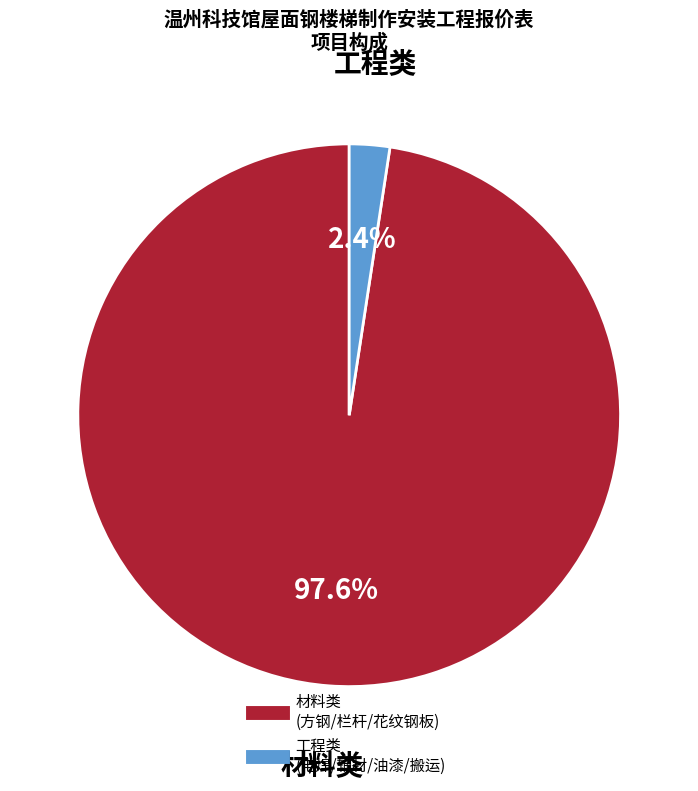

Is there any slice that represents more than half of the pie?

Yes